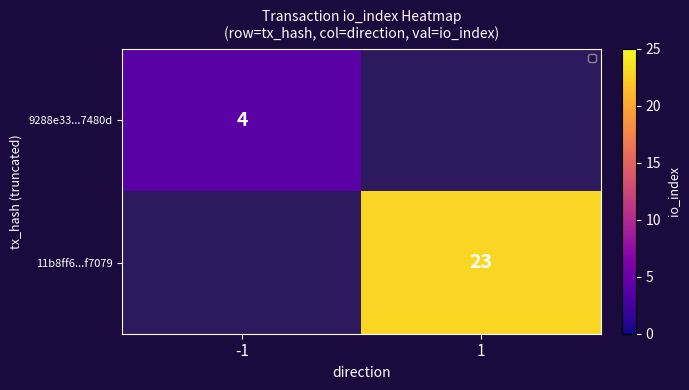

Is the value of 9288e33...7480d at -1 greater than the value of 11b8ff6...f7079 at 1?

No